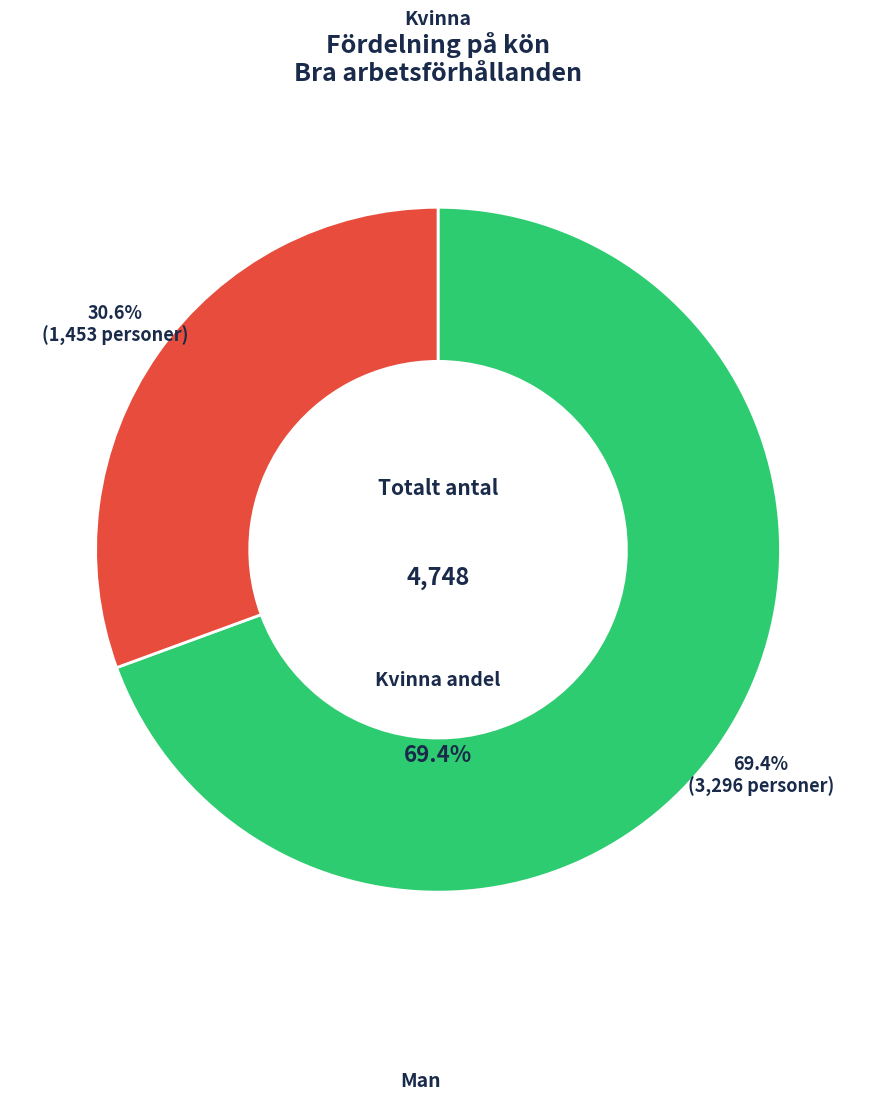

Rank the categories by value from highest to lowest.

Kvinna, Man